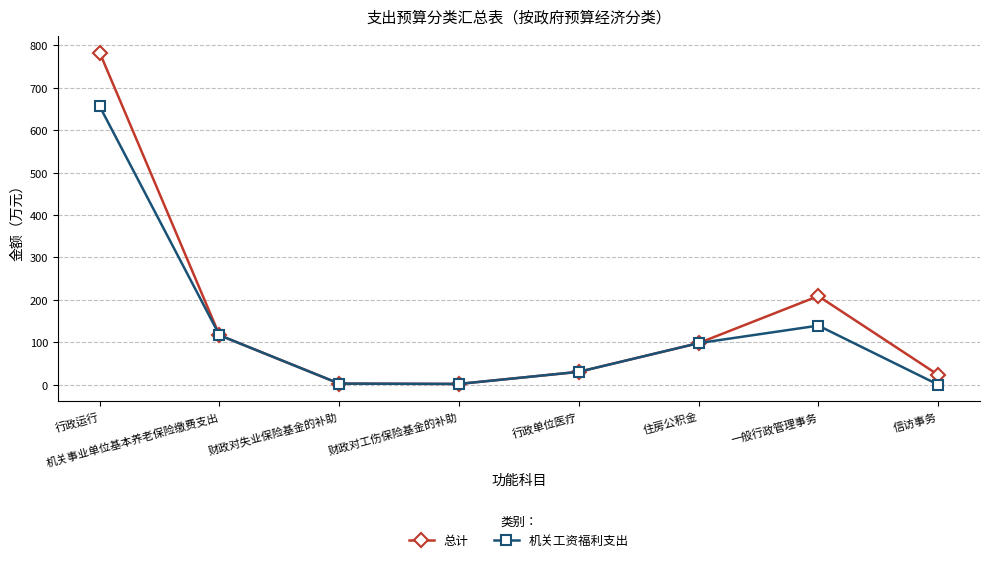

What is the difference between the maximum and minimum values in the 机关工资福利支出 series?

656.3